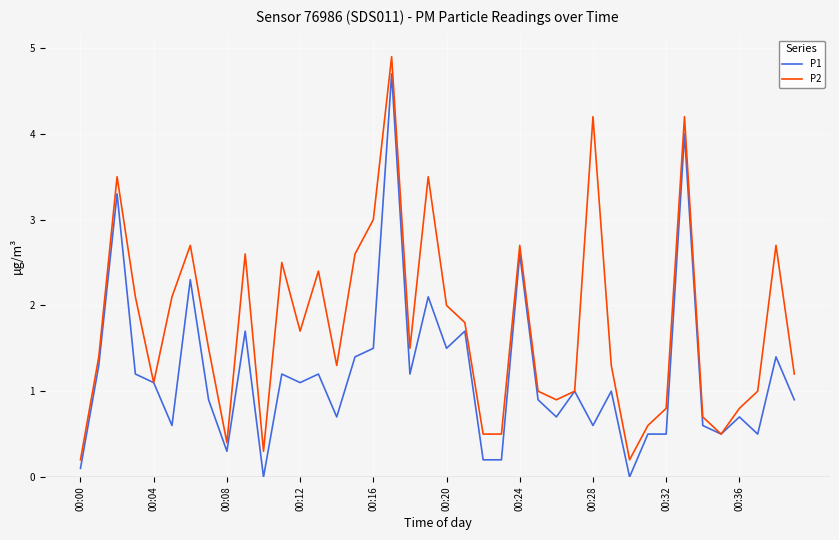

Which series has the largest total across all categories?

P2